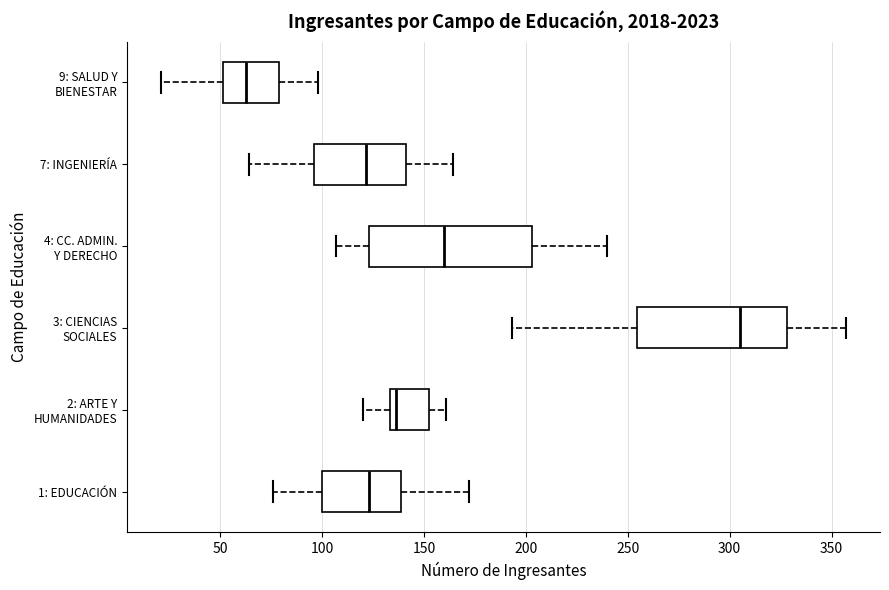

Which box is the widest, from its left edge to its right edge?

4: CC. ADMIN. Y DERECHO